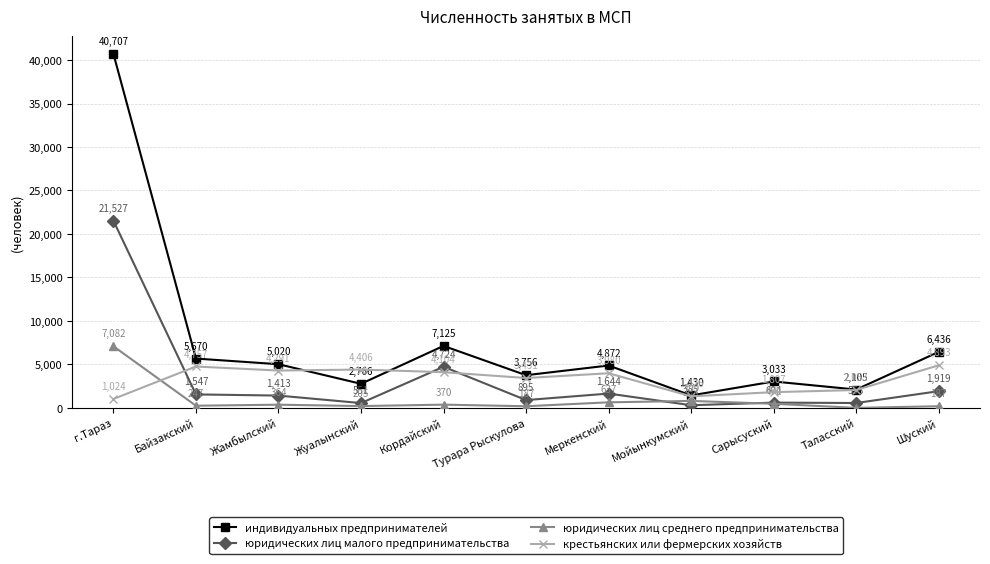

Is the value of юридических лиц малого предпринимательства at Турара Рыскулова greater than the value of юридических лиц среднего предпринимательства at Жуалынский?

Yes